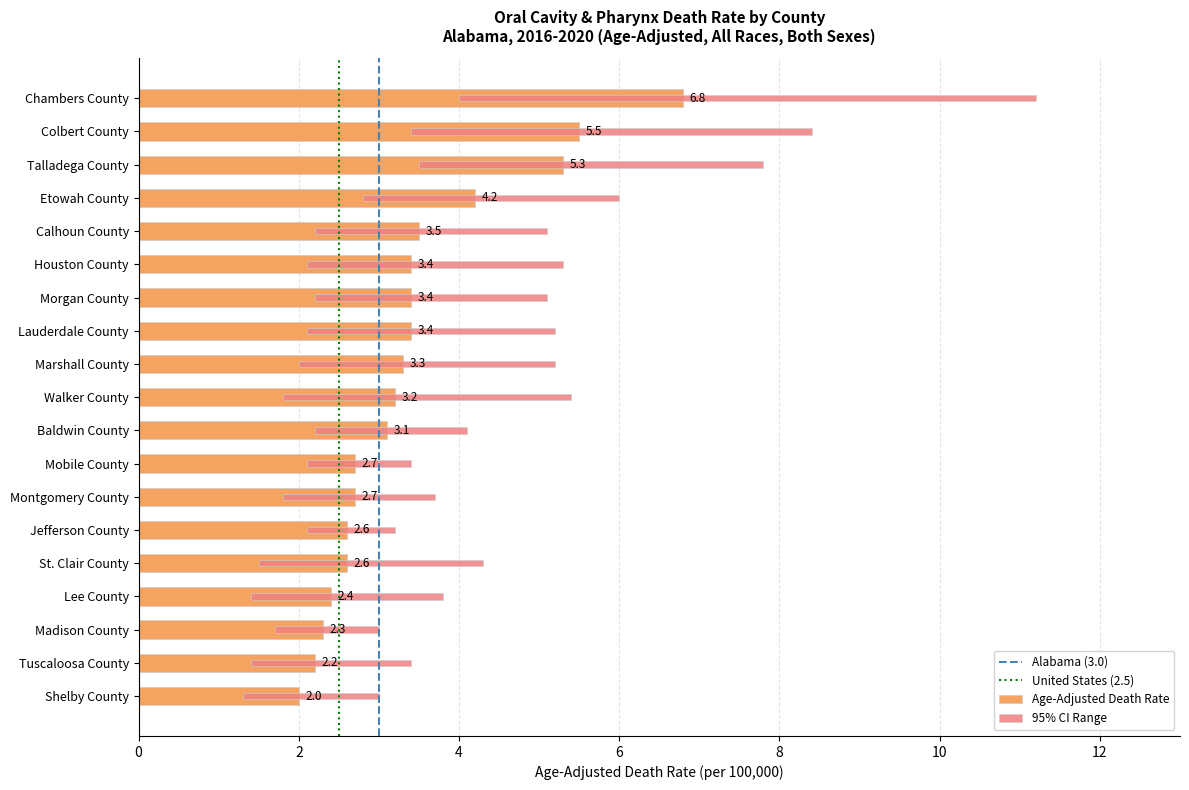

At Baldwin County, list the series in order from largest to smallest.

Upper CI, Age-Adjusted Death Rate, Lower CI